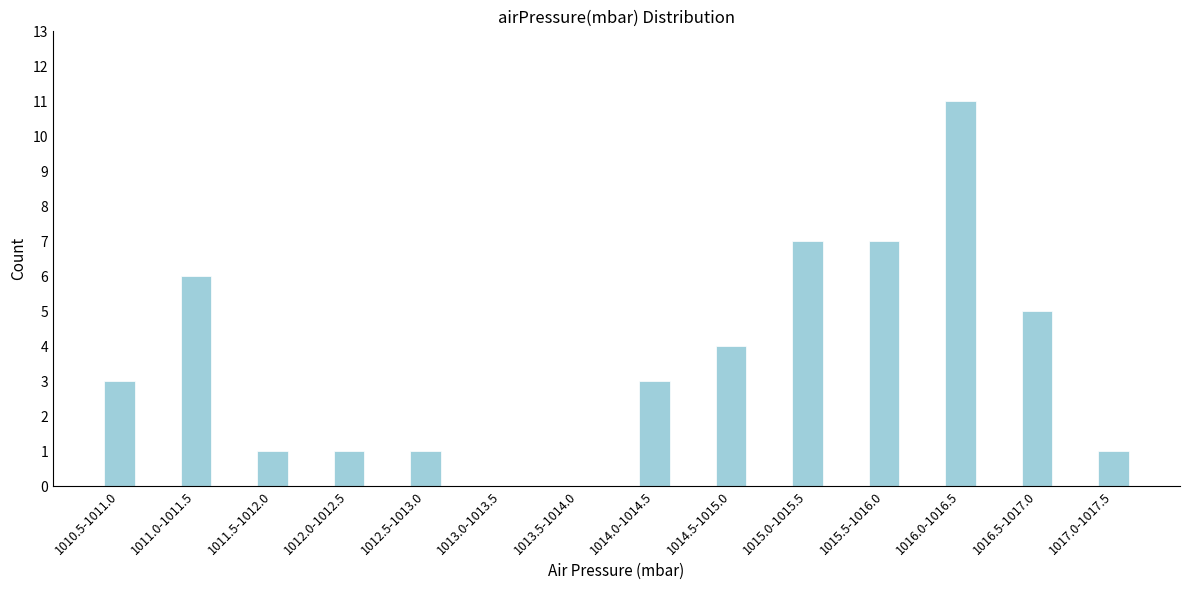

Reading left to right, list all the values displayed in this chart.

1010.5-1011.0=3	1011.0-1011.5=6	1011.5-1012.0=1	1012.0-1012.5=1	1012.5-1013.0=1	1013.0-1013.5=0	1013.5-1014.0=0	1014.0-1014.5=3	1014.5-1015.0=4	1015.0-1015.5=7	1015.5-1016.0=7	1016.0-1016.5=11	1016.5-1017.0=5	1017.0-1017.5=1